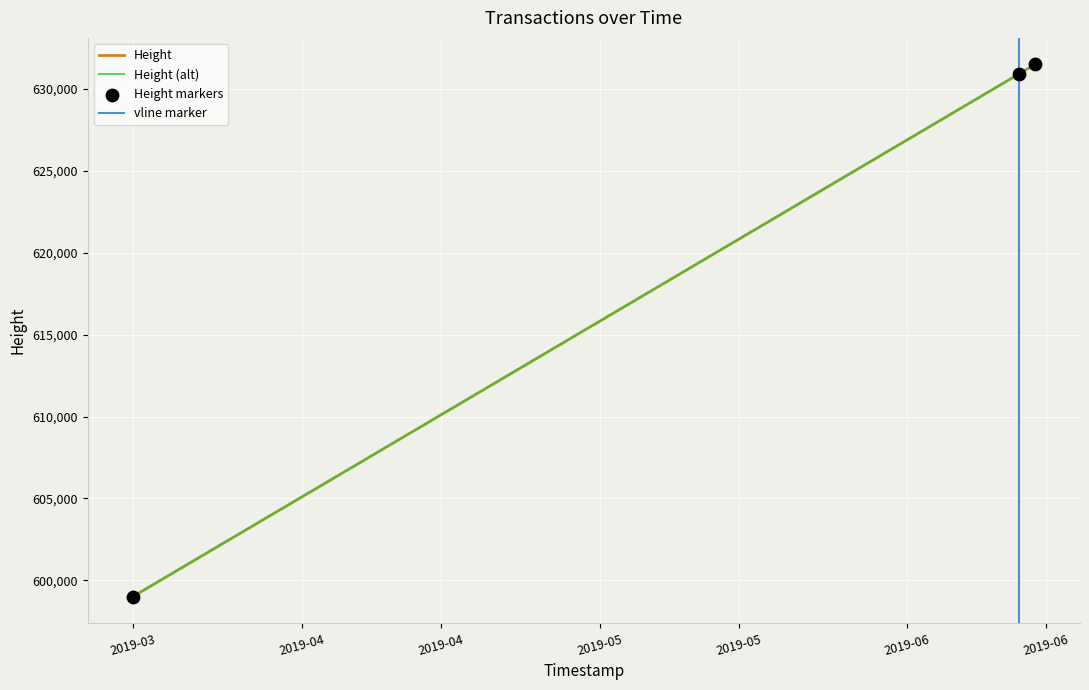

Which has a higher value, 2019-03-14 23:04:19 or 2019-06-12 05:05:25?

2019-06-12 05:05:25